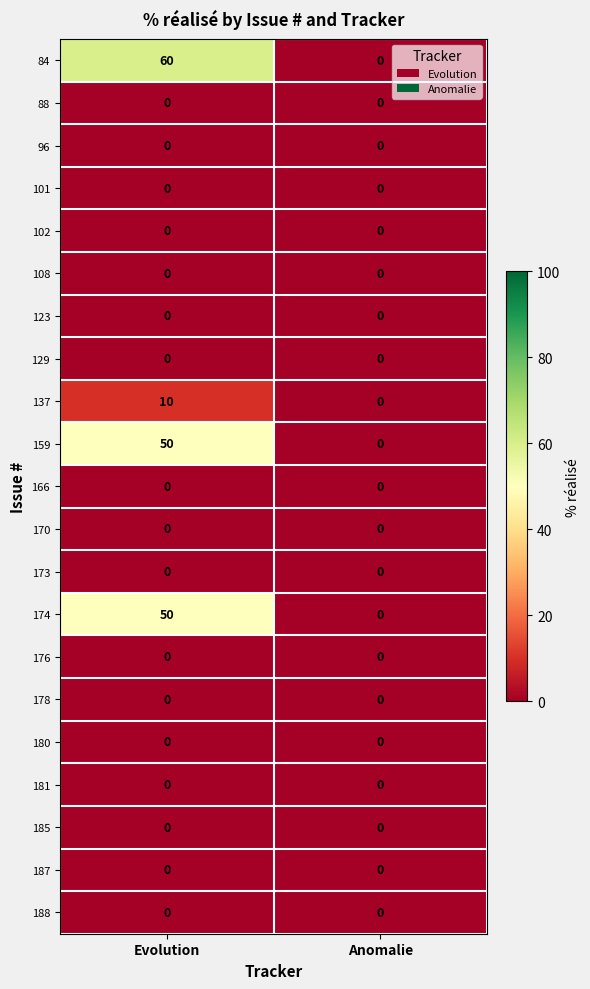

What is the total value across all series at Evolution?

170